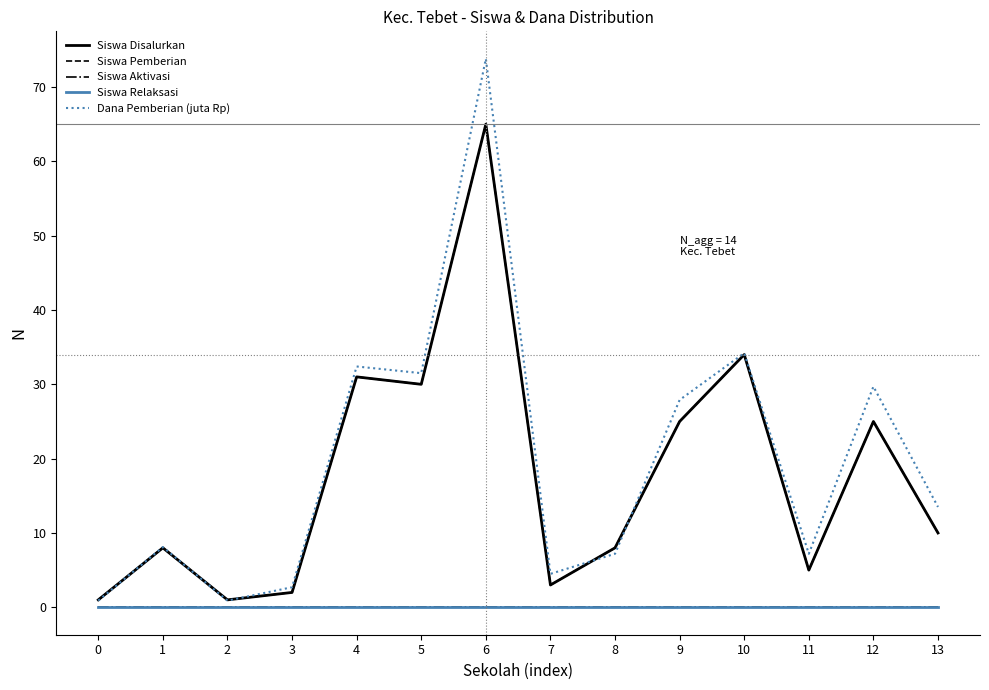

Is this an area chart (filled region under the line)?

No